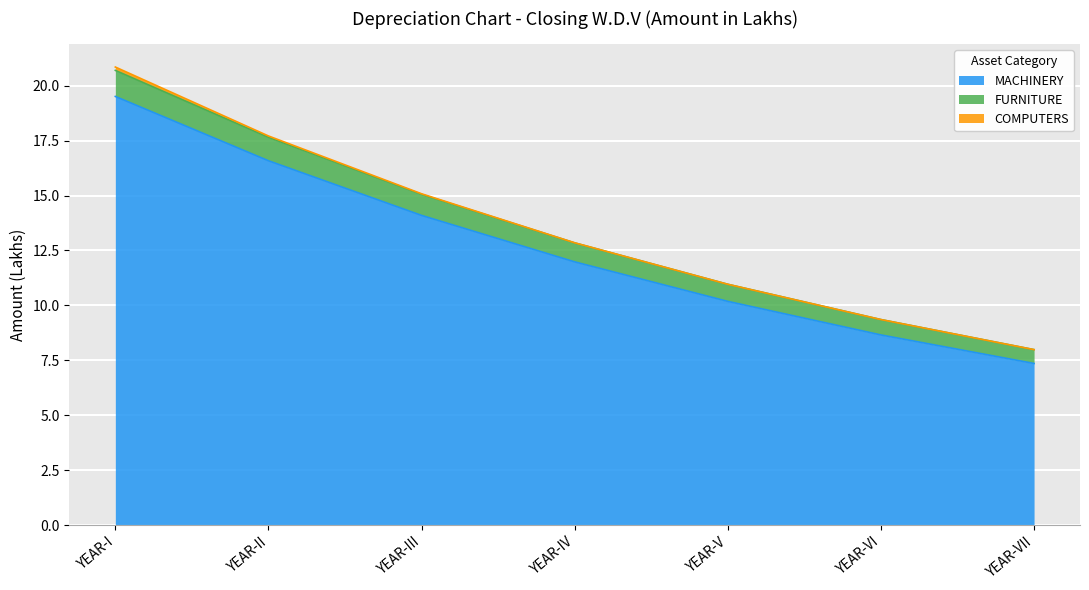

How many data points in FURNITURE are above 12?

4